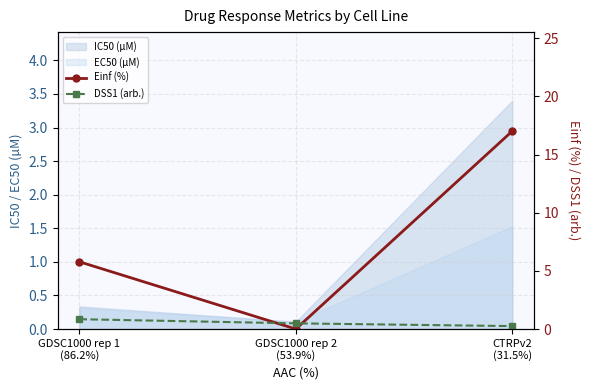

Which series has the largest total across all categories?

Einf (%)